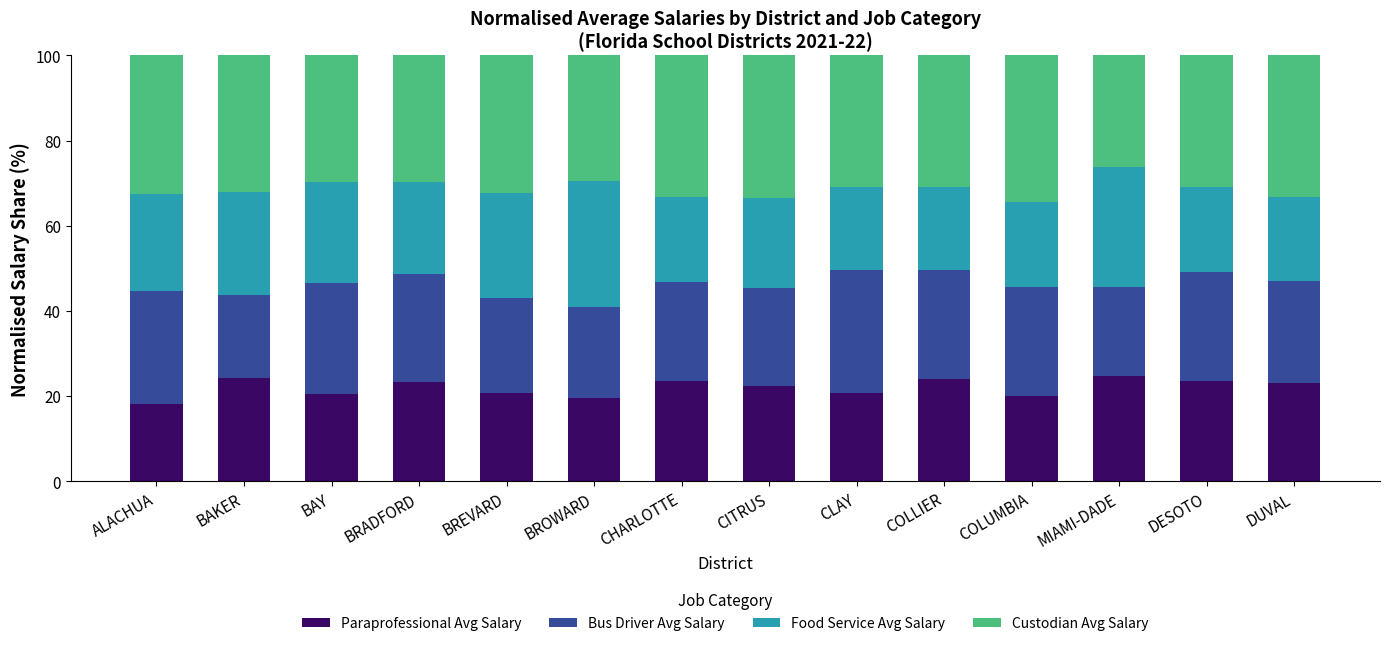

The Paraprofessional Avg Salary series shows 19.9 at COLUMBIA. True or false?

True